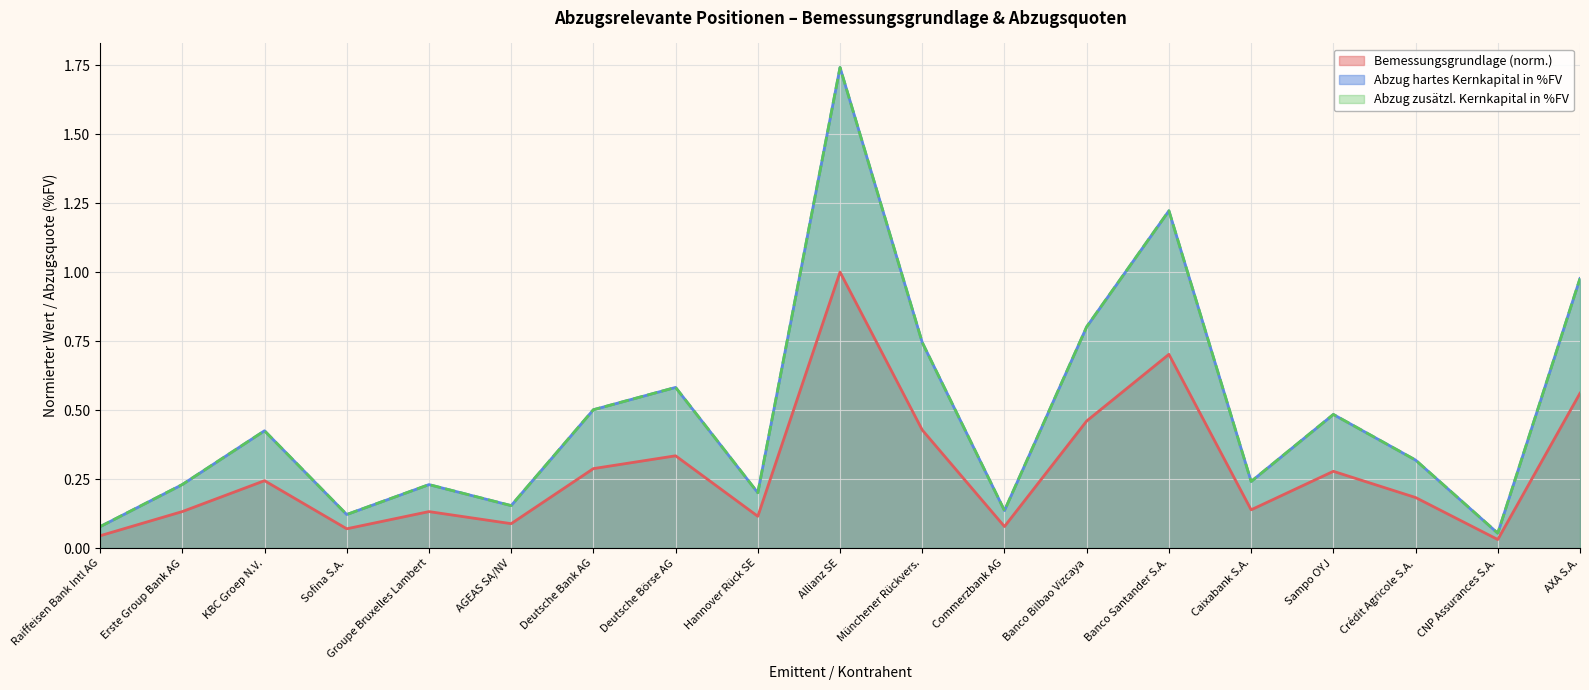

Rank the series at CNP Assurances S.A. from lowest to highest value.

Bemessungsgrundlage, Abzug hartes Kernkapital in %FV, Abzug zusätzl. Kernkapital in %FV